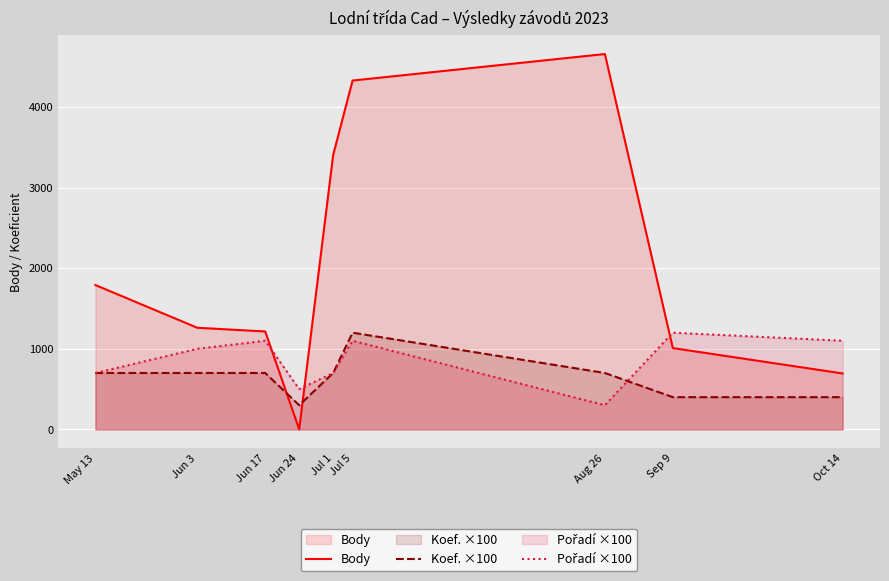

At which category is the sum across all series the highest?

Jul 5